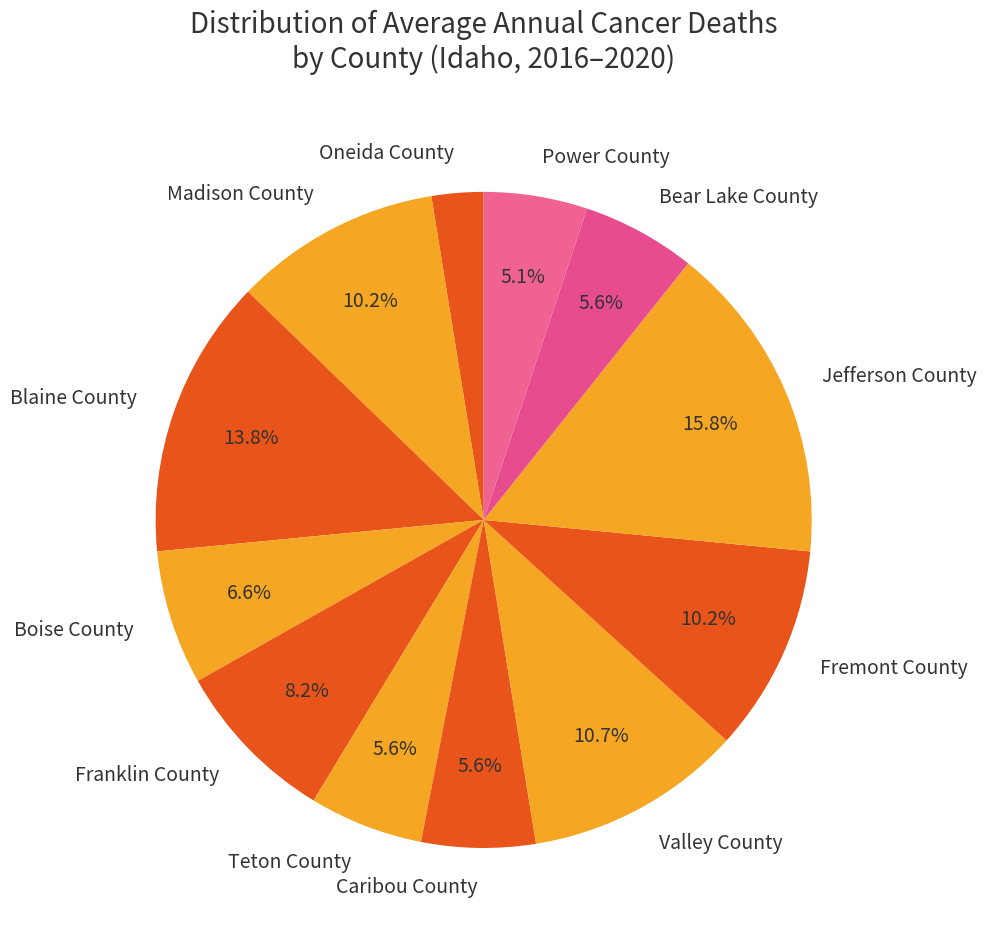

Do Fremont County and Blaine County together represent more than half of the pie?

No